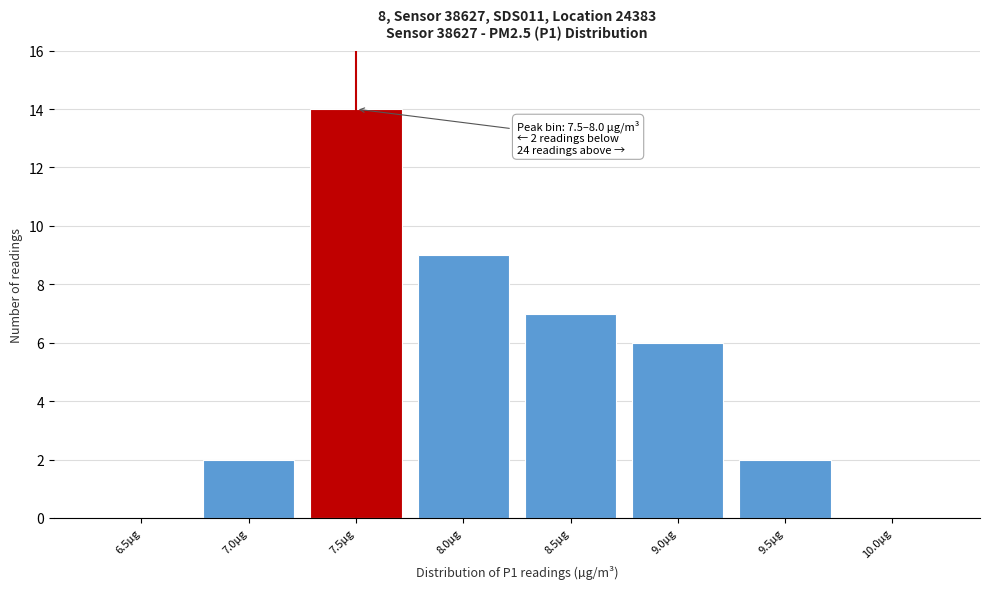

Reading right to left, extract all data points from this chart.

10.0µg=0	9.5µg=2	9.0µg=6	8.5µg=7	8.0µg=9	7.5µg=14	7.0µg=2	6.5µg=0